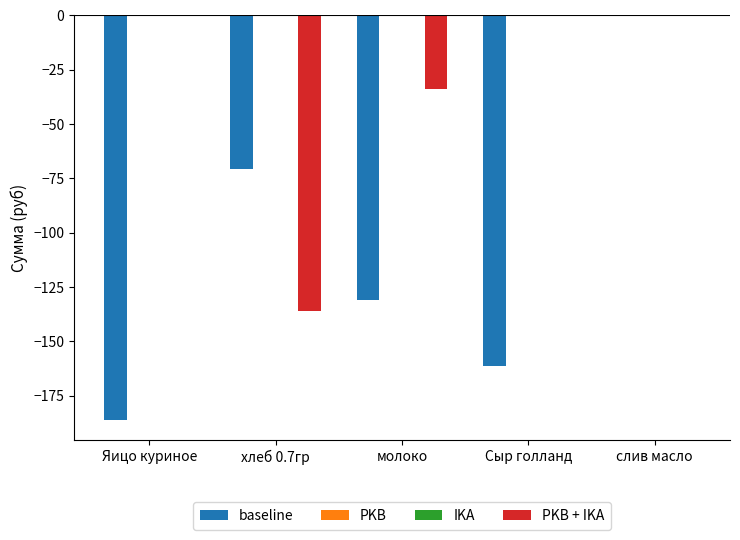

What are all the series names shown in the legend?

baseline, PKB, IKA, PKB + IKA